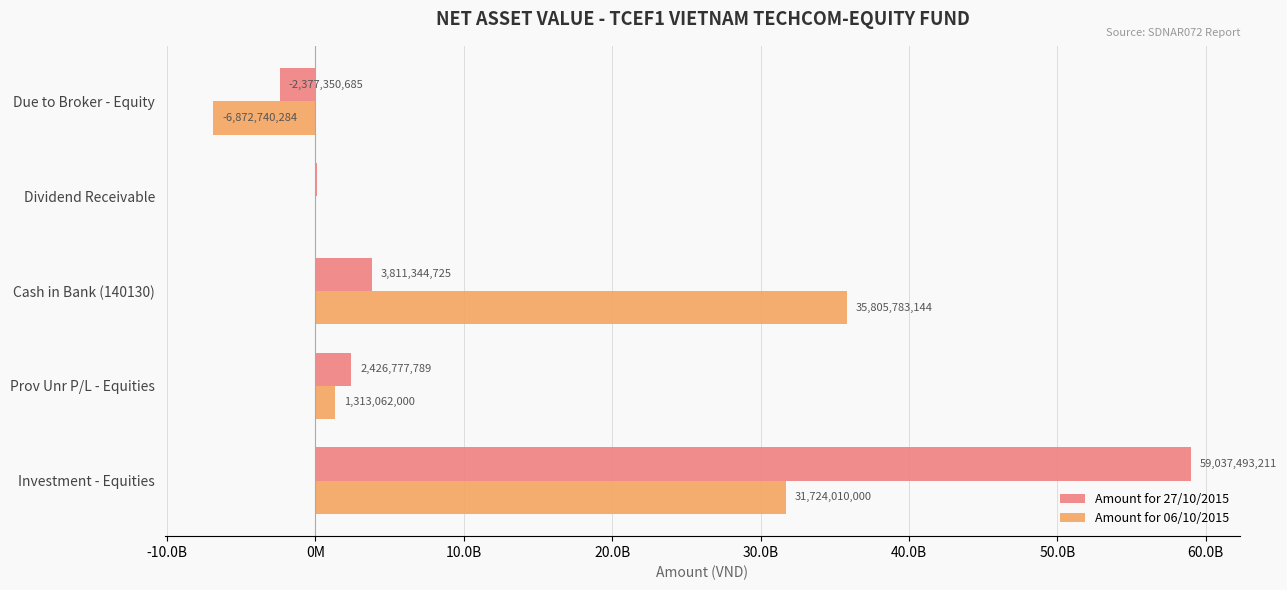

What are all the series names shown in the legend?

Amount for 27/10/2015, Amount for 06/10/2015